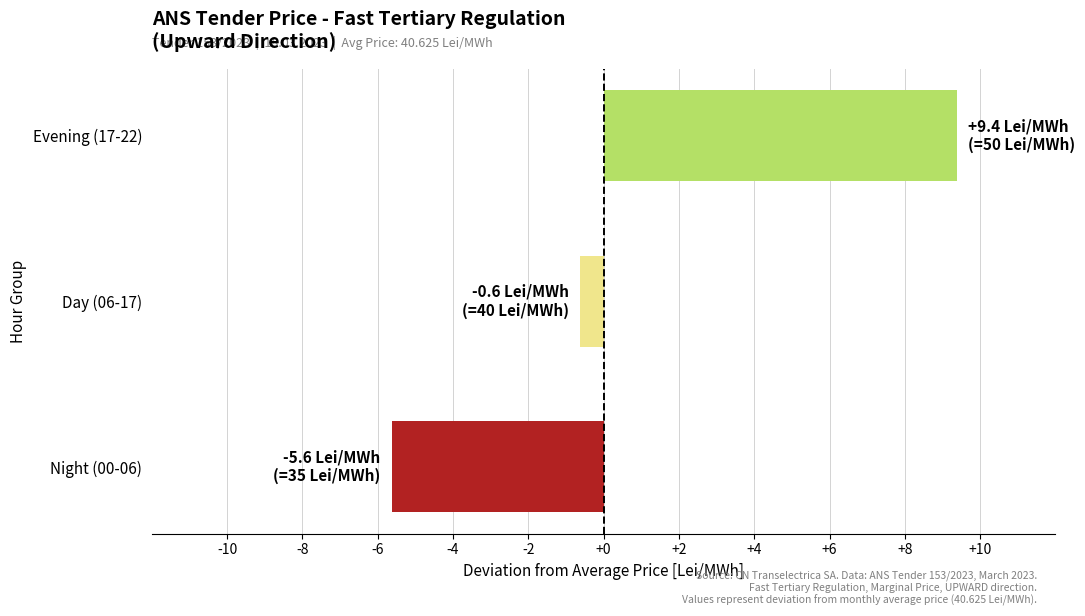

At which label is the value closest to 1?

Day (06-17)